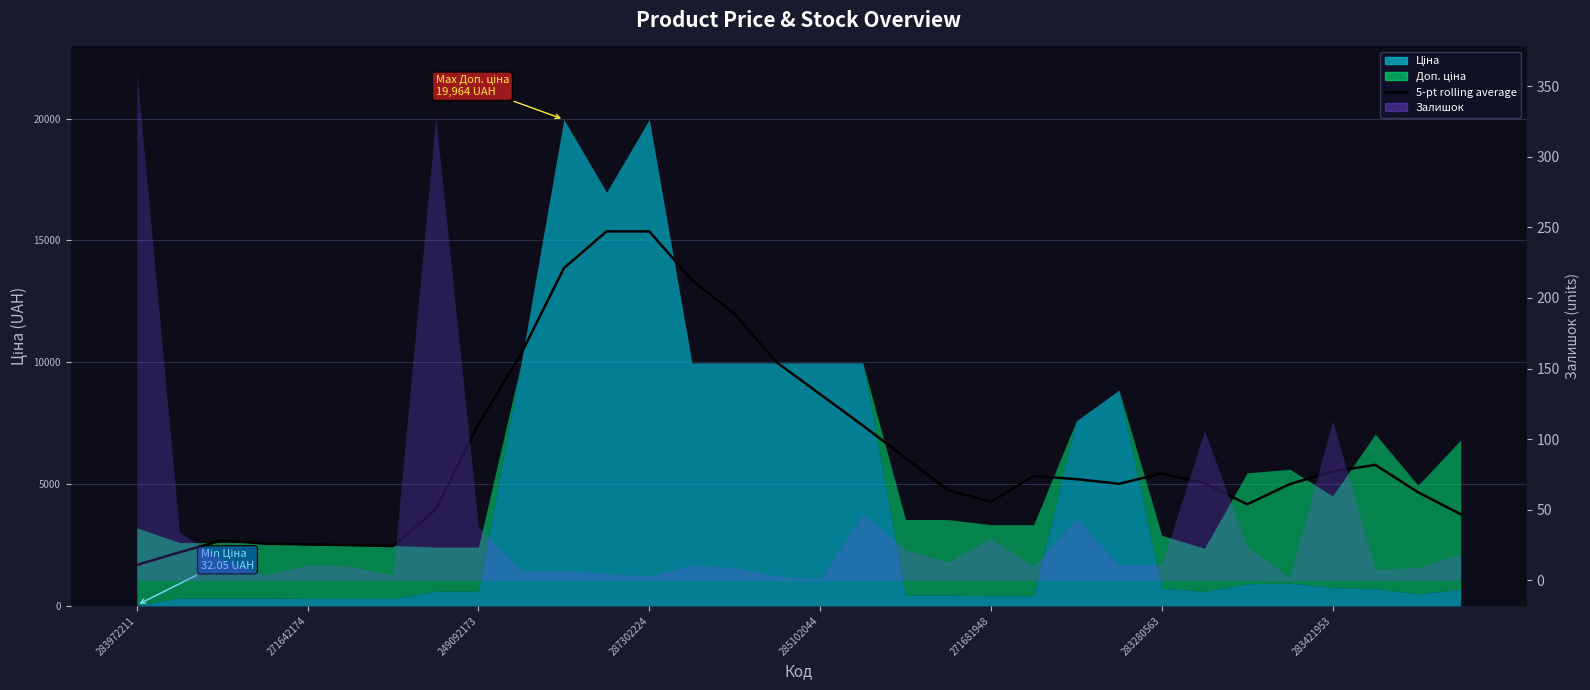

True or false: there are more than 1 points higher than both neighbors.

True